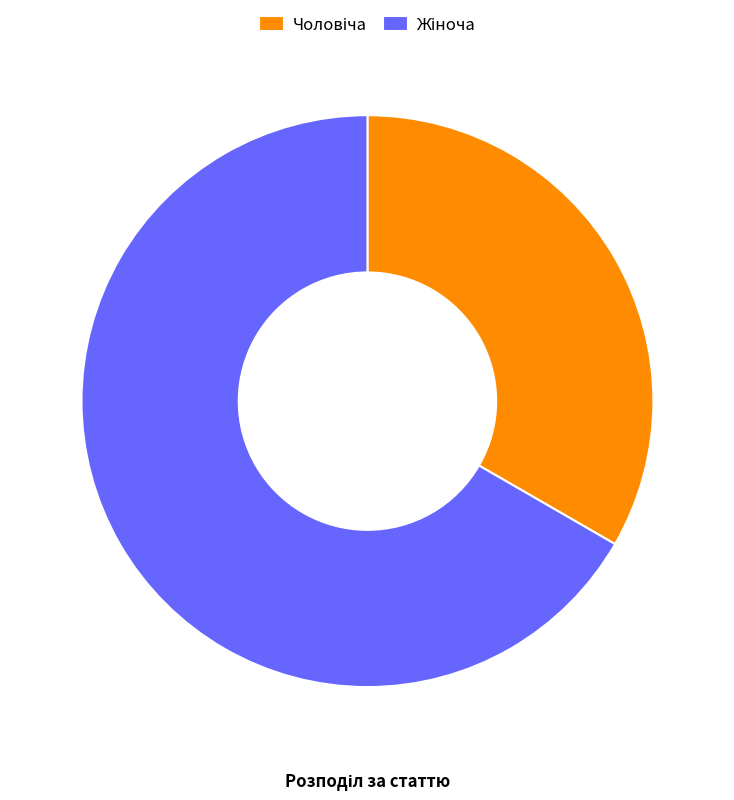

Does any single category account for the majority?

Yes